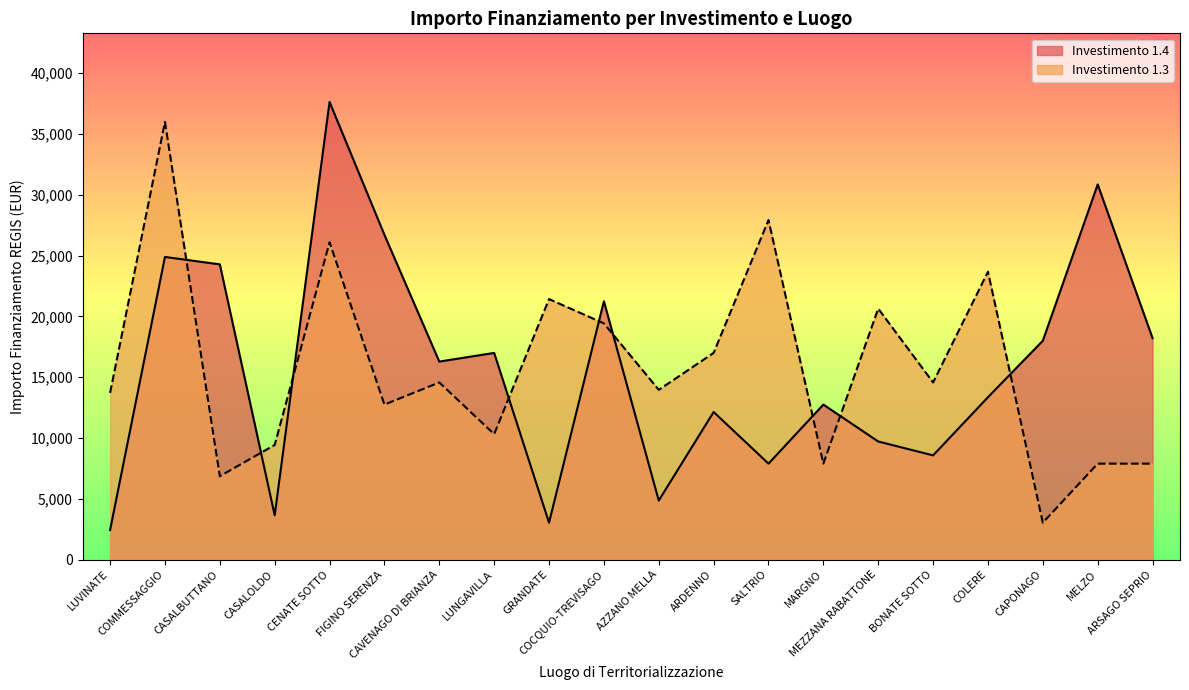

Between which two adjacent categories do 1.4 and 1.3 first intersect?

COMMESSAGGIO and CASALBUTTANO